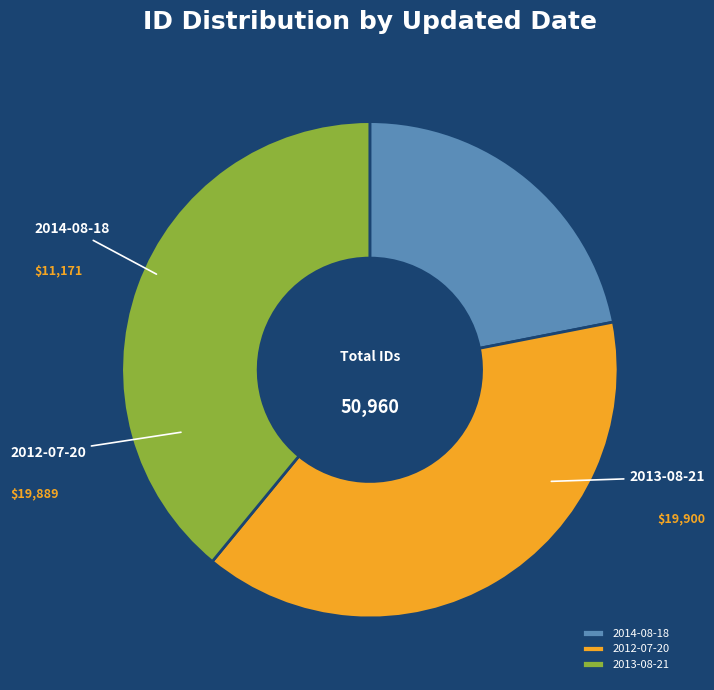

Which category has the biggest portion of the pie?

2013-08-21